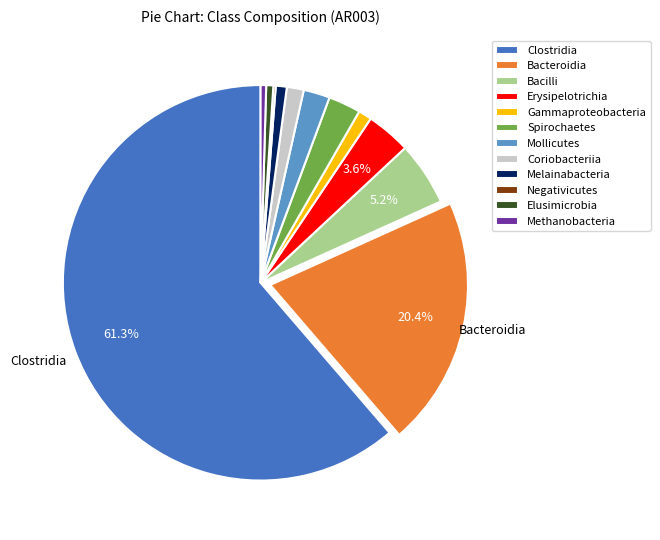

What is the majority slice?

Clostridia